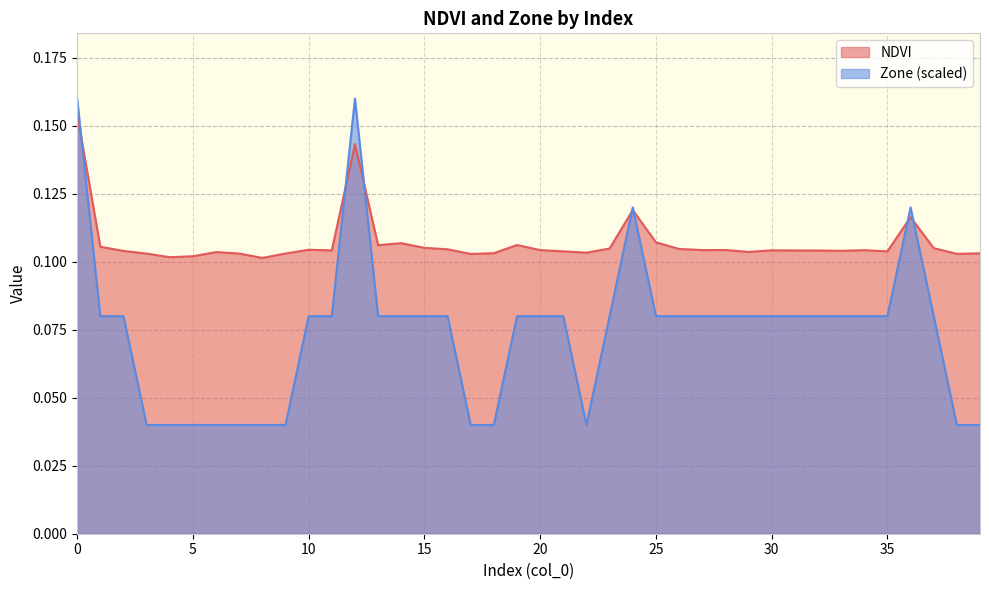

What value does the NDVI series have at 9?

0.1